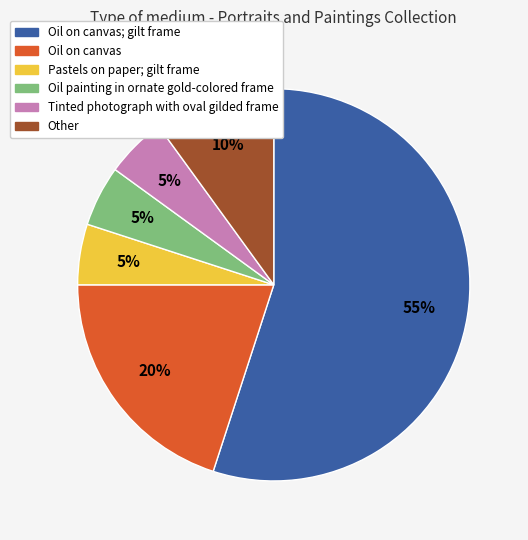

Is there any slice that represents more than half of the pie?

Yes